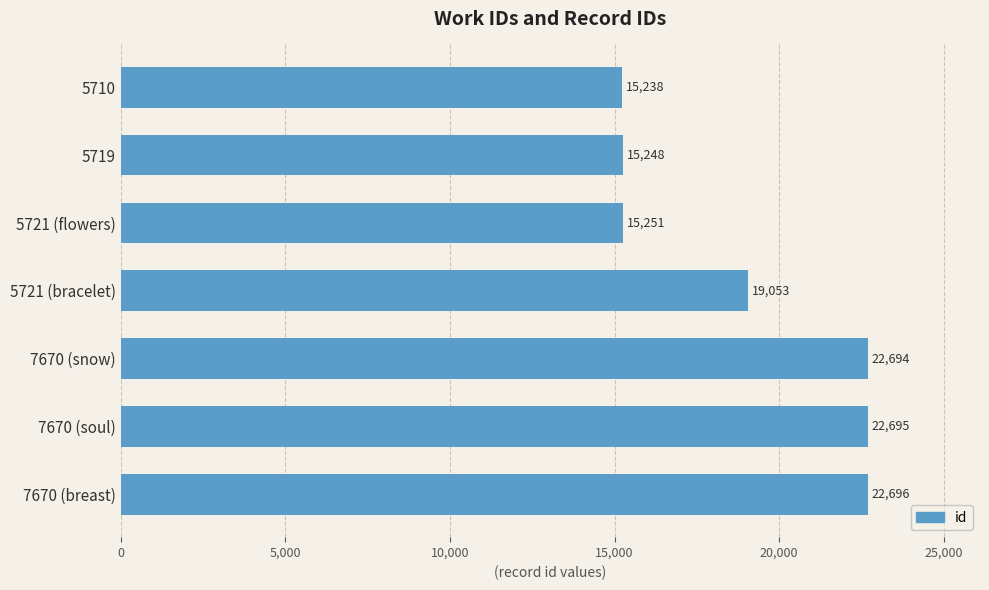

Which has a higher value, 7670 (snow) or 5721 (bracelet)?

7670 (snow)